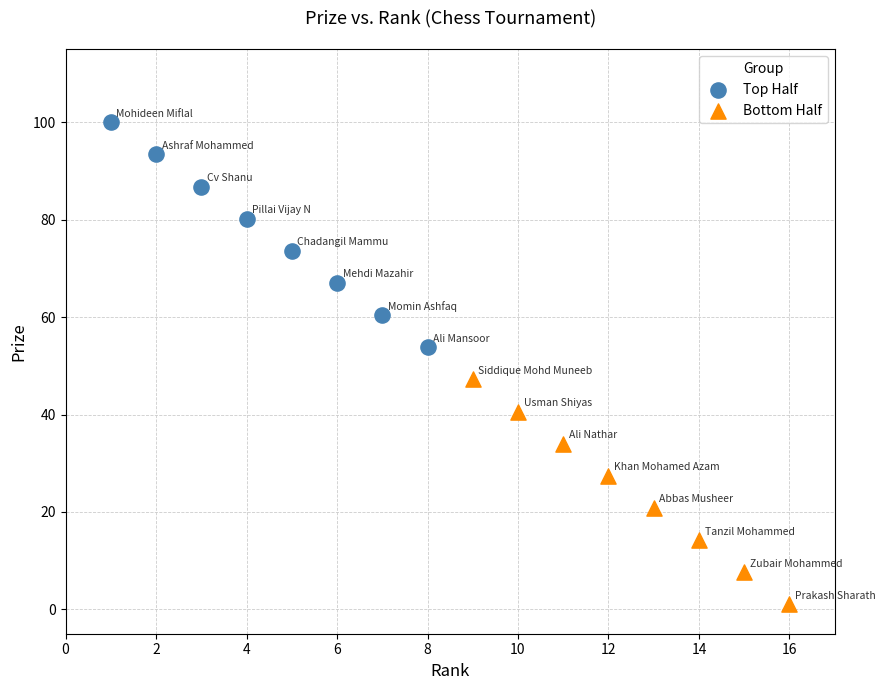

What are all the series names shown in the legend?

Top Half, Bottom Half